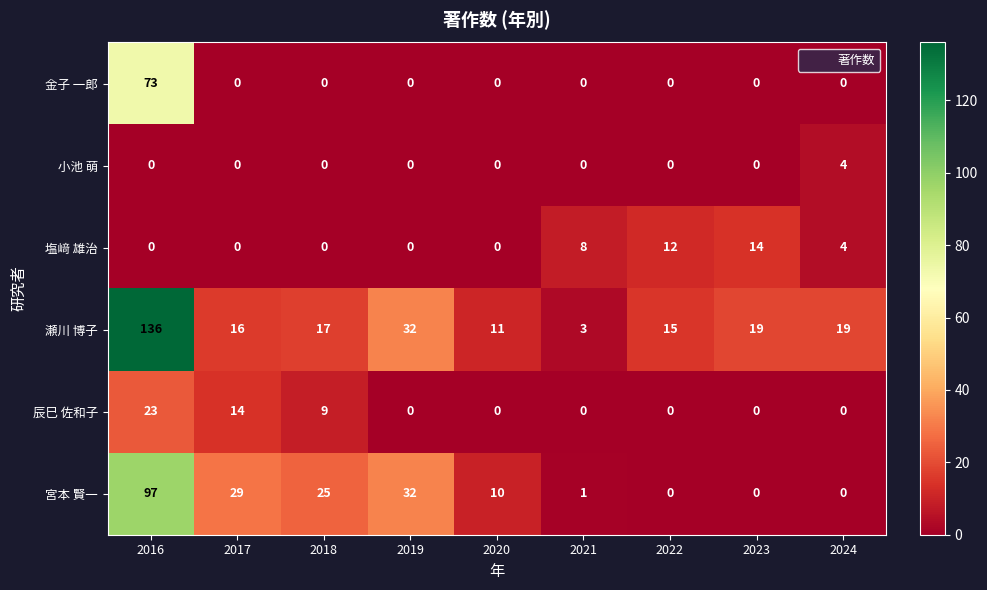

What is the total value across all series at 2021?

12